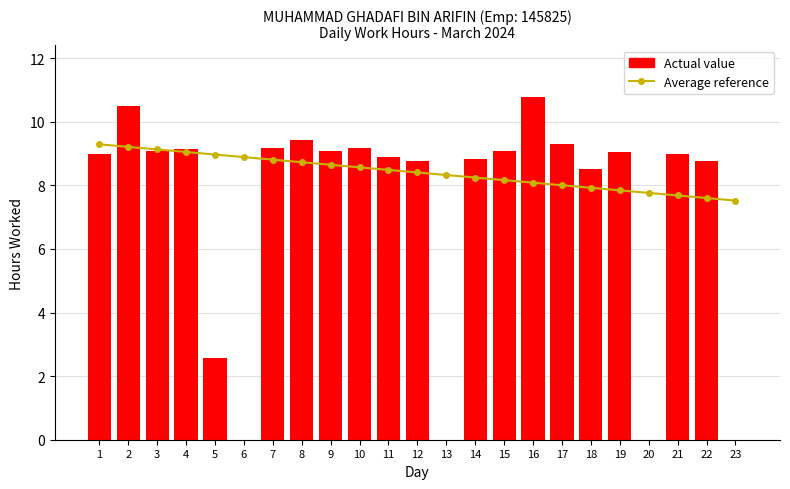

Reading left to right, list all the values displayed in this chart.

Average reference: 1=9.3	2=9.2	3=9.1	4=9.1	5=9.0	6=8.9	7=8.8	8=8.7	9=8.6	10=8.6	11=8.5	12=8.4	13=8.3	14=8.2	15=8.2	16=8.1	17=8.0	18=7.9	19=7.8	20=7.8	21=7.7	22=7.6	23=7.5
Actual value: 1=9.0	2=10.5	3=9.1	4=9.2	5=2.6	6=0.0	7=9.2	8=9.4	9=9.1	10=9.2	11=8.9	12=8.8	13=0.0	14=8.8	15=9.1	16=10.8	17=9.3	18=8.5	19=9.0	20=0.0	21=9.0	22=8.8	23=0.0